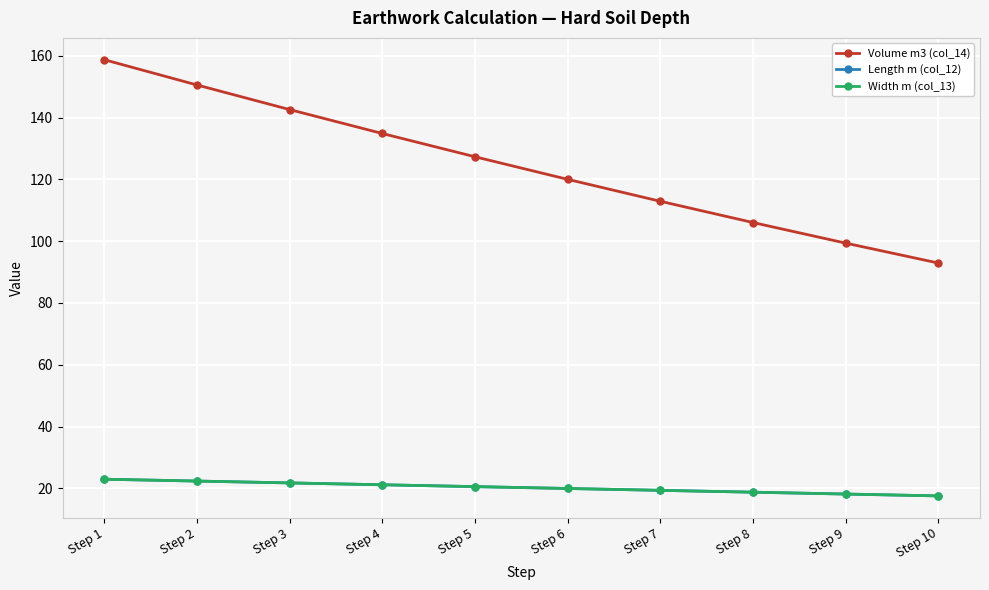

True or false: Width m (col_13) has more than 2 interior local peaks.

False